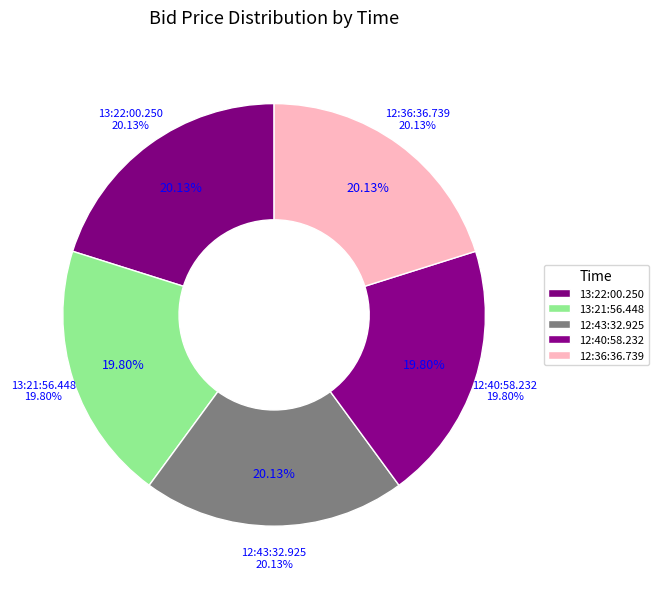

Count the number of slices in the pie.

5